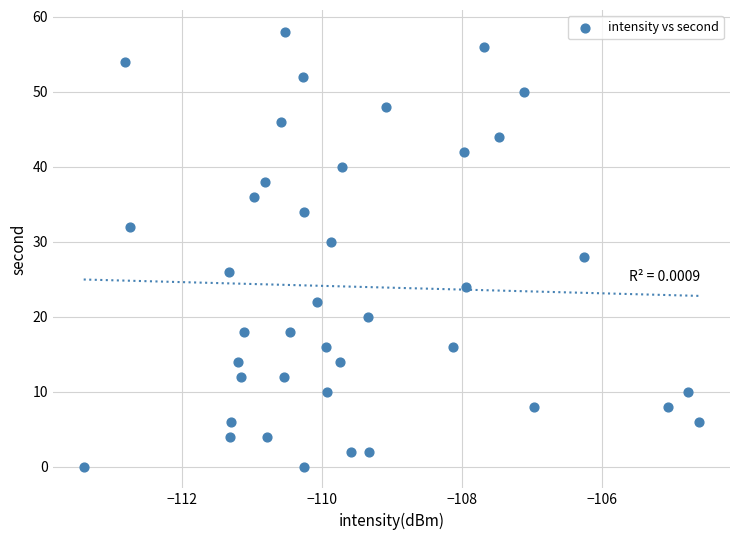

What is the range of Y values (max minus min)?

58